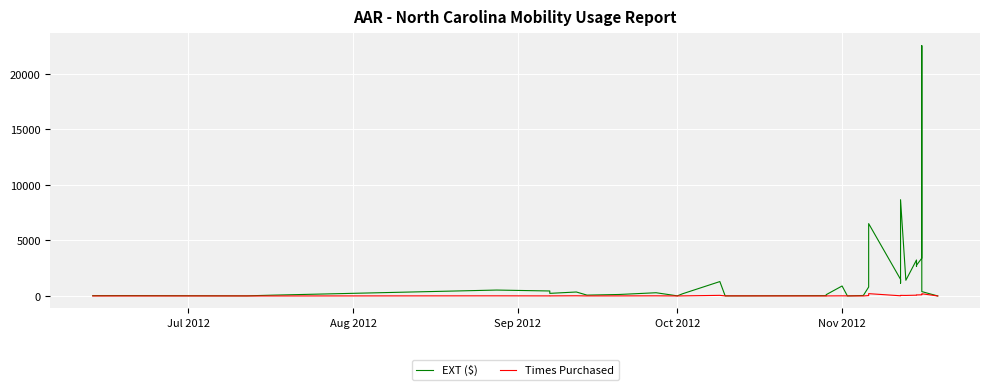

At how many categories does at least one series exceed 18166?

1